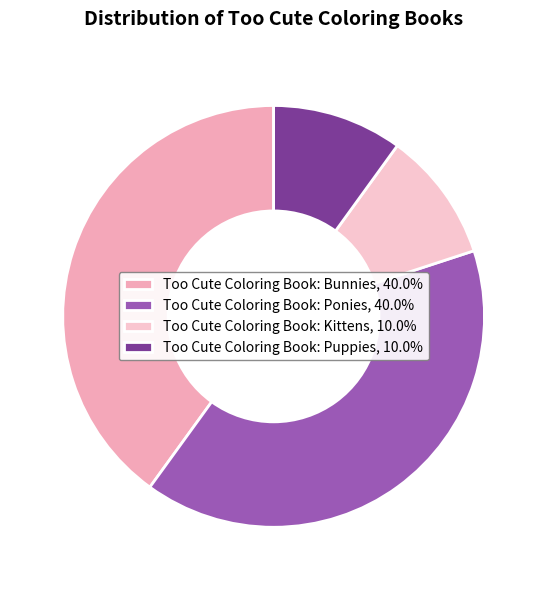

How many slices are in this pie chart?

4